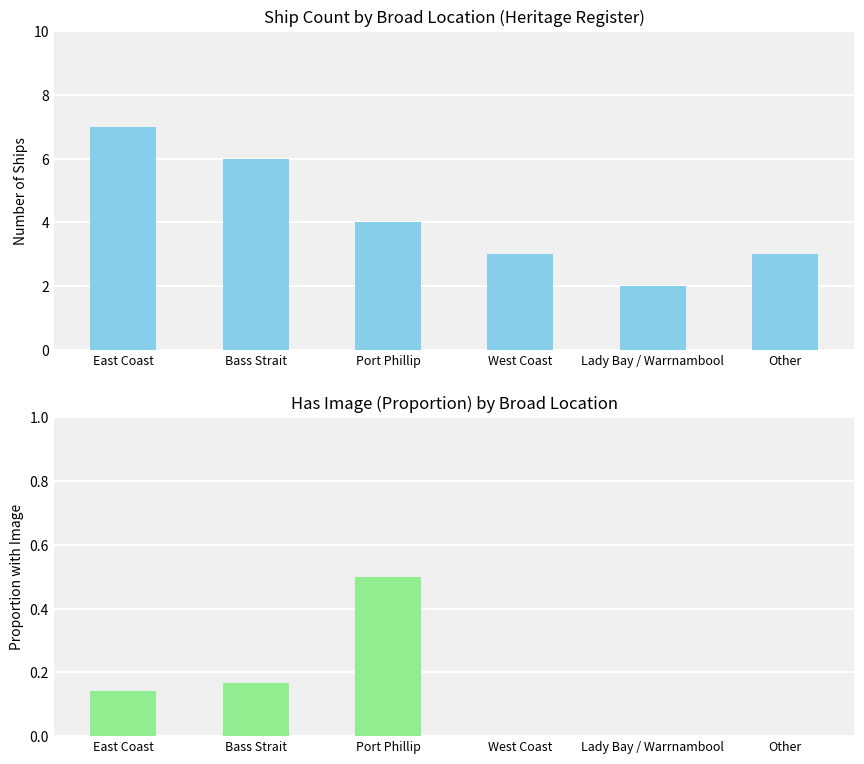

Which series has the widest spread of values?

Ship Count